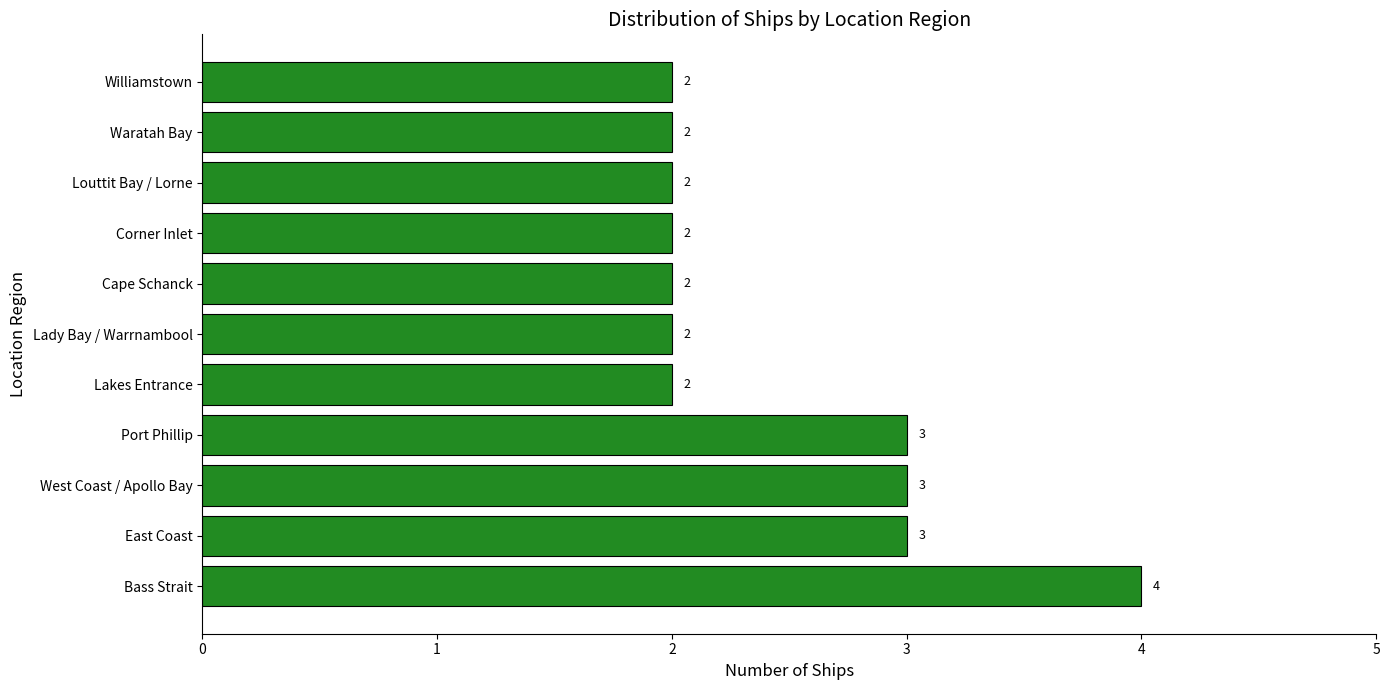

What is the sum of the values at Corner Inlet and Port Phillip?

5